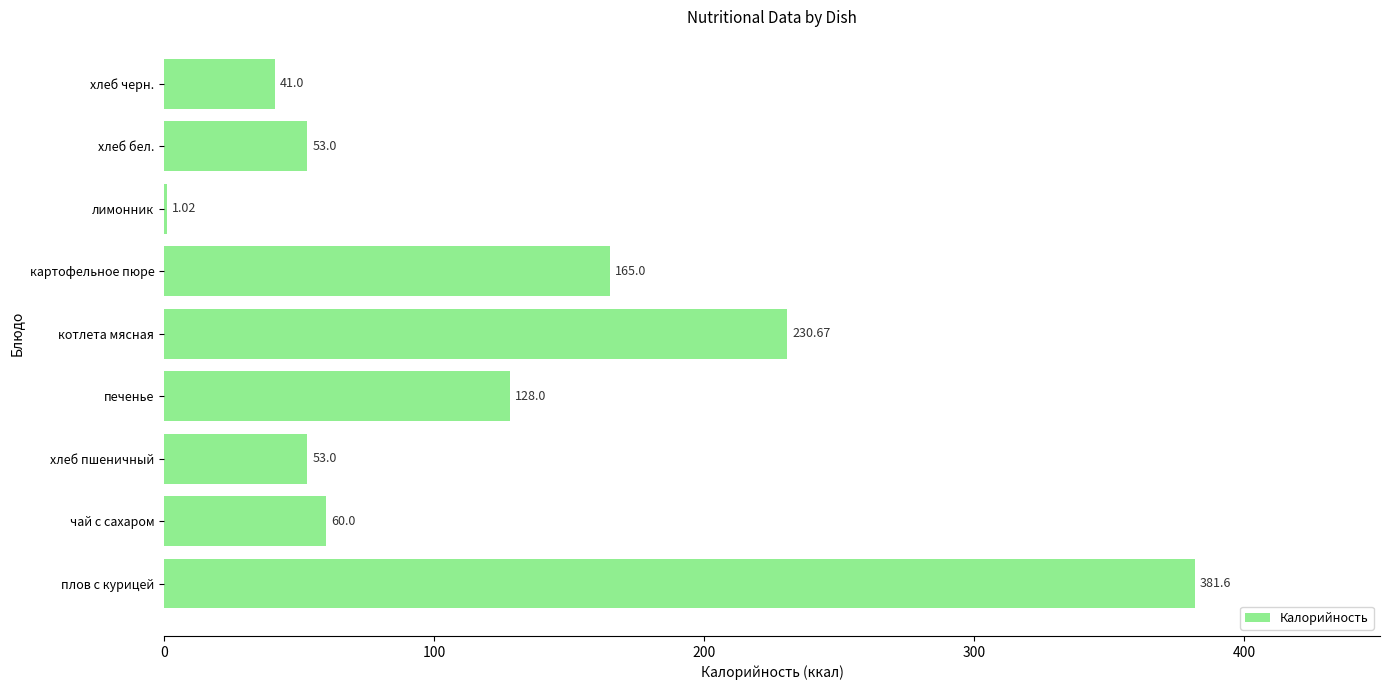

Are the bars horizontal?

Yes